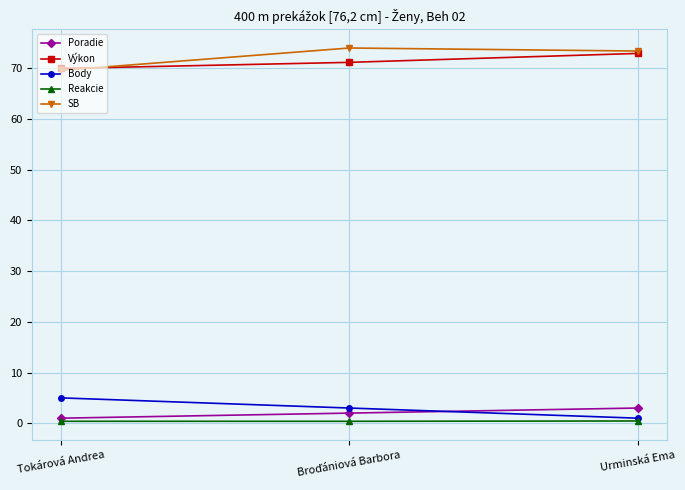

What is the approximate value of Body at Urminská Ema?

1.0